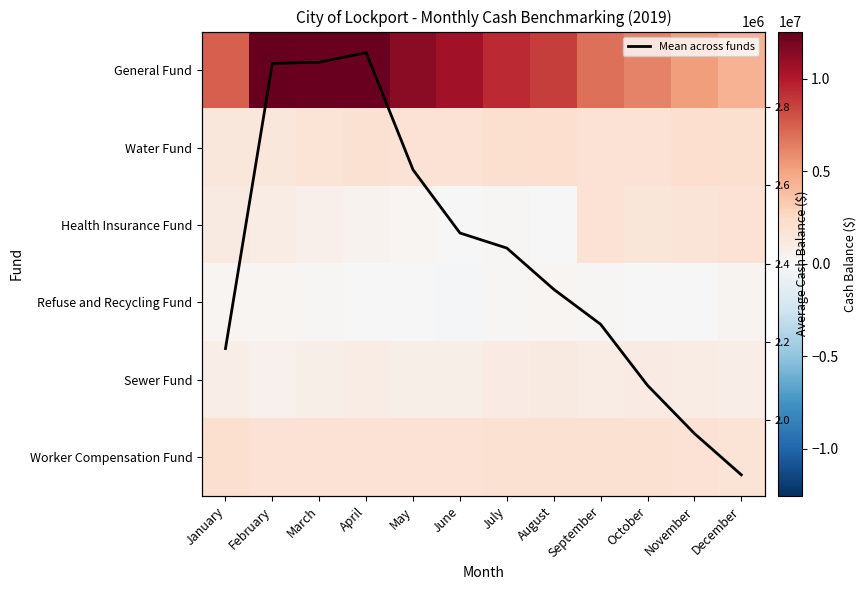

Is the value of General Fund at November greater than the value of Refuse and Recycling Fund at October?

Yes